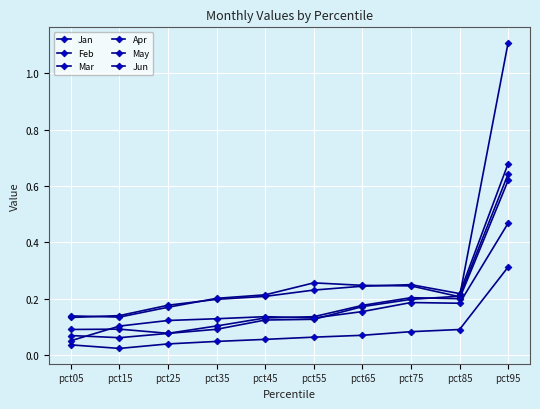

Count the number of categories in the chart.

10